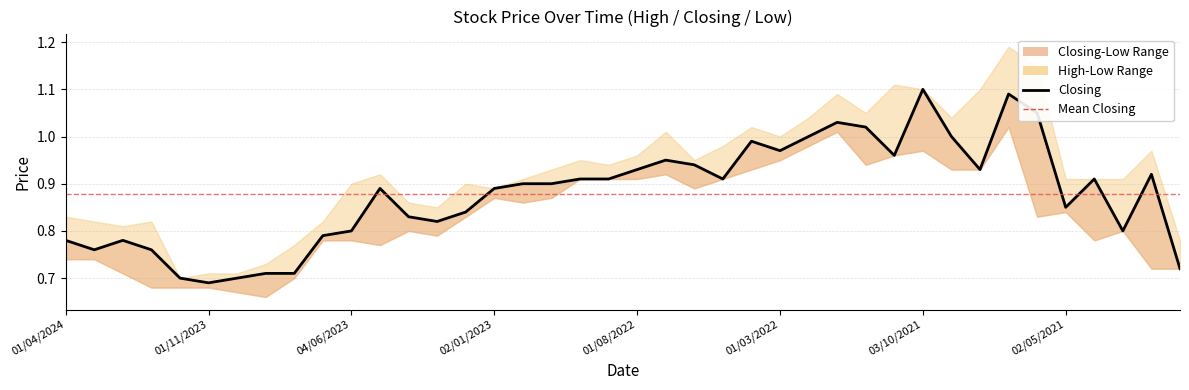

Reading right to left, what are all the values shown in this chart?

0.7	0.9	0.8	0.9	0.8	1.1	1.1	0.9	1.0	1.1	1.0	1.0	1.0	1.0	1.0	1.0	0.9	0.9	0.9	0.9	0.9	0.9	0.9	0.9	0.9	0.8	0.8	0.8	0.9	0.8	0.8	0.7	0.7	0.7	0.7	0.7	0.8	0.8	0.8	0.8